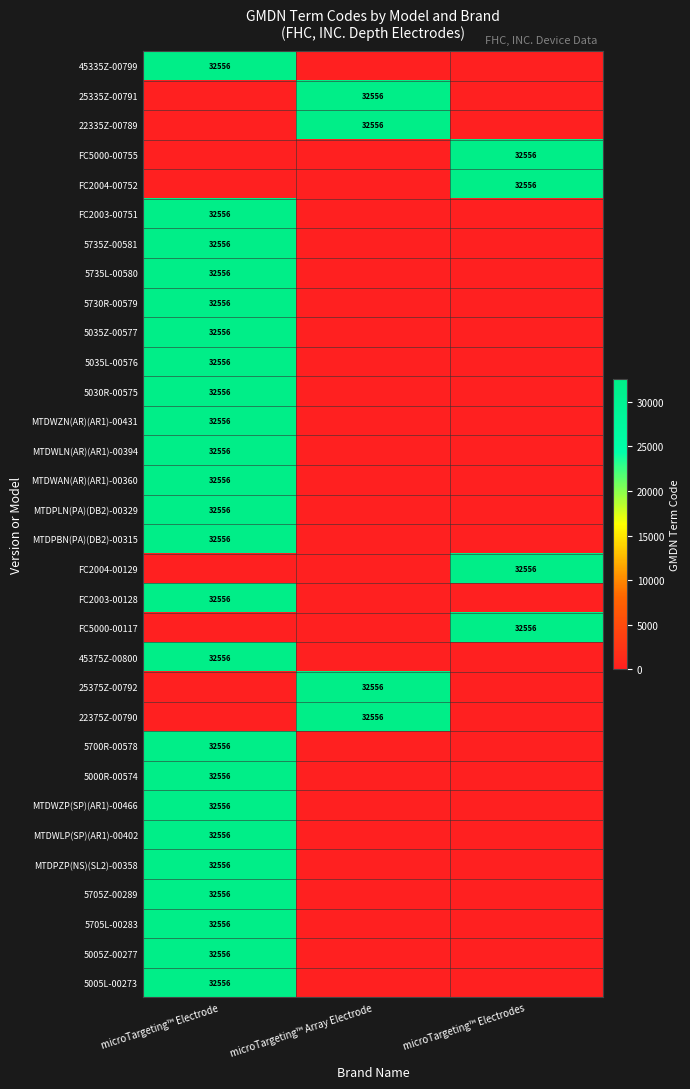

The value of 45375Z-00800 at microTargeting™ Electrode is 32556. True or false?

True